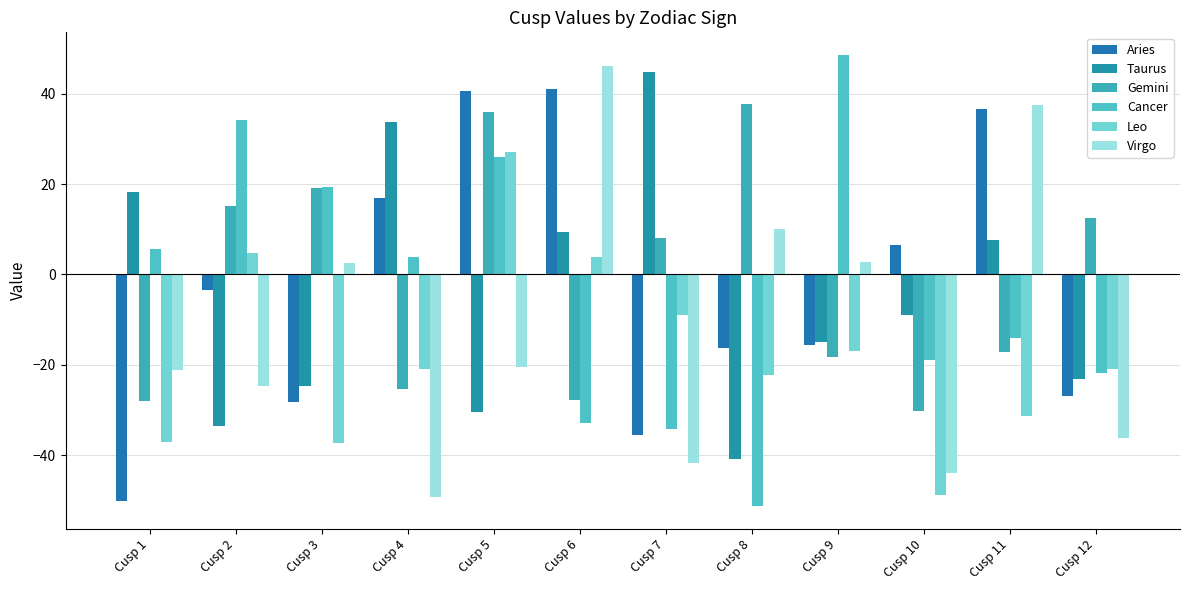

Reading left to right, list all the values displayed in this chart.

Aries: -50.1	-3.4	-28.2	16.9	40.7	41.0	-35.5	-16.3	-15.6	6.5	36.5	-26.8
Taurus: 18.1	-33.4	-24.7	33.7	-30.5	9.5	44.8	-40.9	-14.9	-8.9	7.6	-23.2
Gemini: -28.1	15.2	19.2	-25.5	36.0	-27.8	8.0	37.7	-18.2	-30.2	-17.3	12.5
Cancer: 5.7	34.1	19.2	3.8	25.9	-33.0	-34.1	-51.3	48.6	-18.9	-14.2	-21.9
Leo: -37.0	4.8	-37.4	-21.0	27.0	3.9	-8.9	-22.2	-16.8	-48.9	-31.2	-21.0
Virgo: -21.2	-24.7	2.6	-49.2	-20.4	46.1	-41.7	10.0	2.8	-43.9	37.5	-36.1